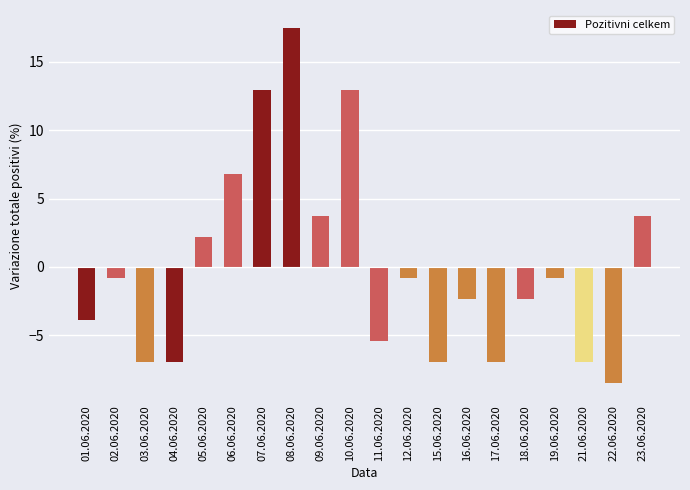

How many data points are less than 0?

13